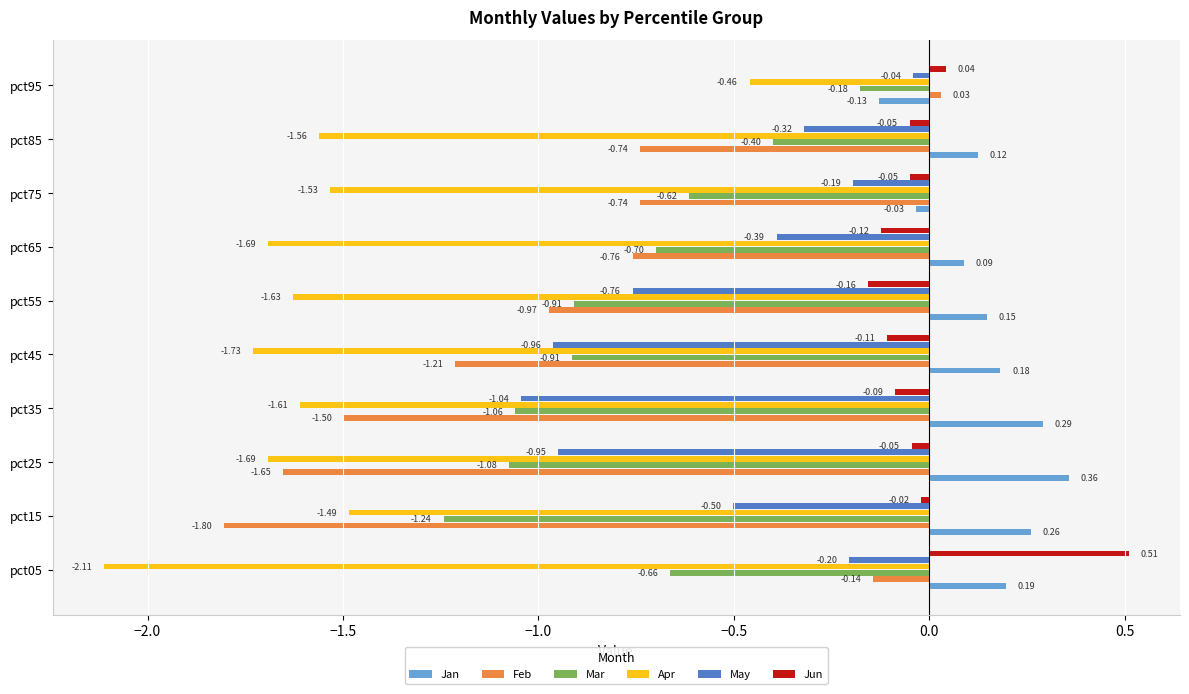

Which category has the lowest value in the May series?

pct35